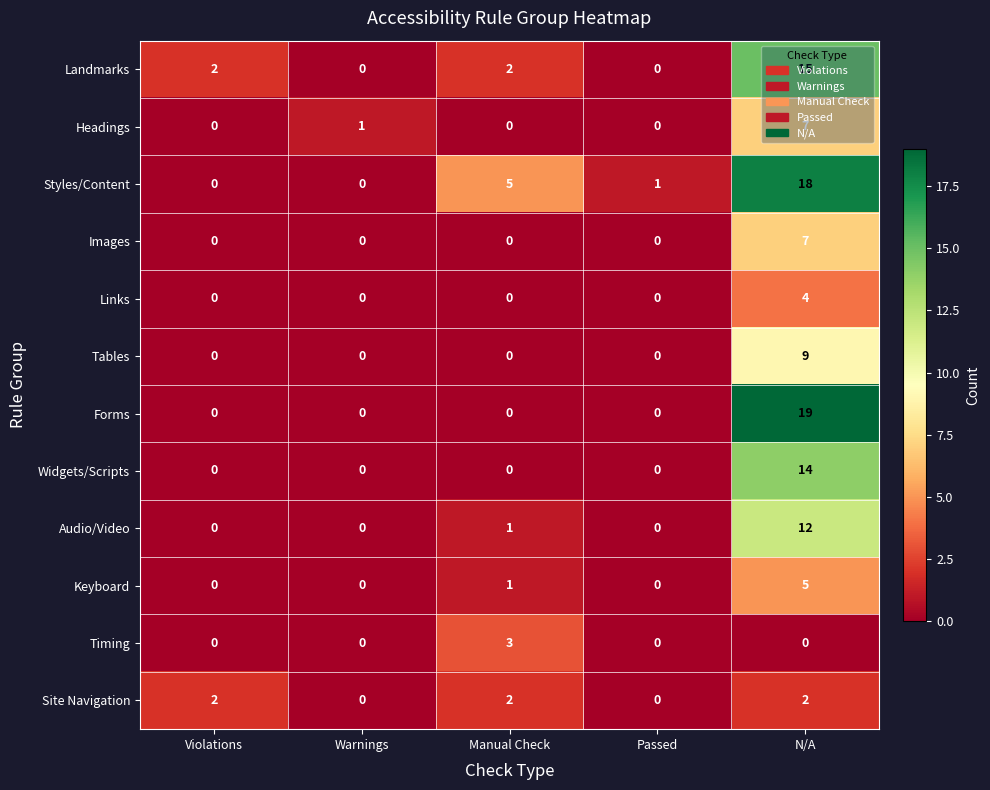

Count the number of categories in the chart.

5